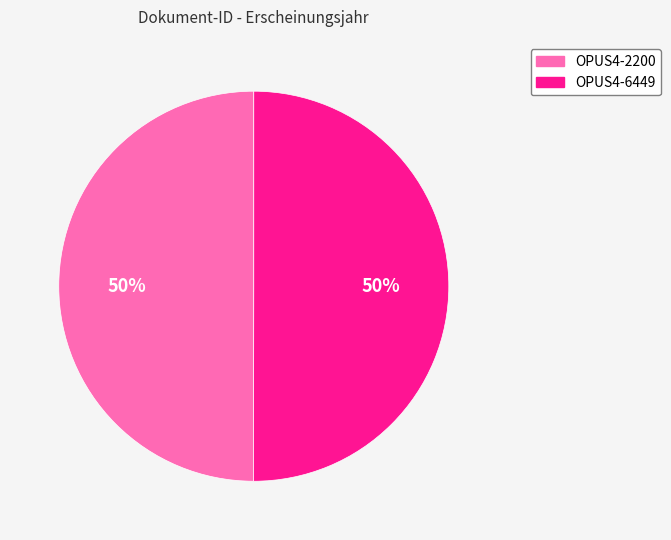

The OPUS4-6449 slice represents 63% of the pie. True or false?

False